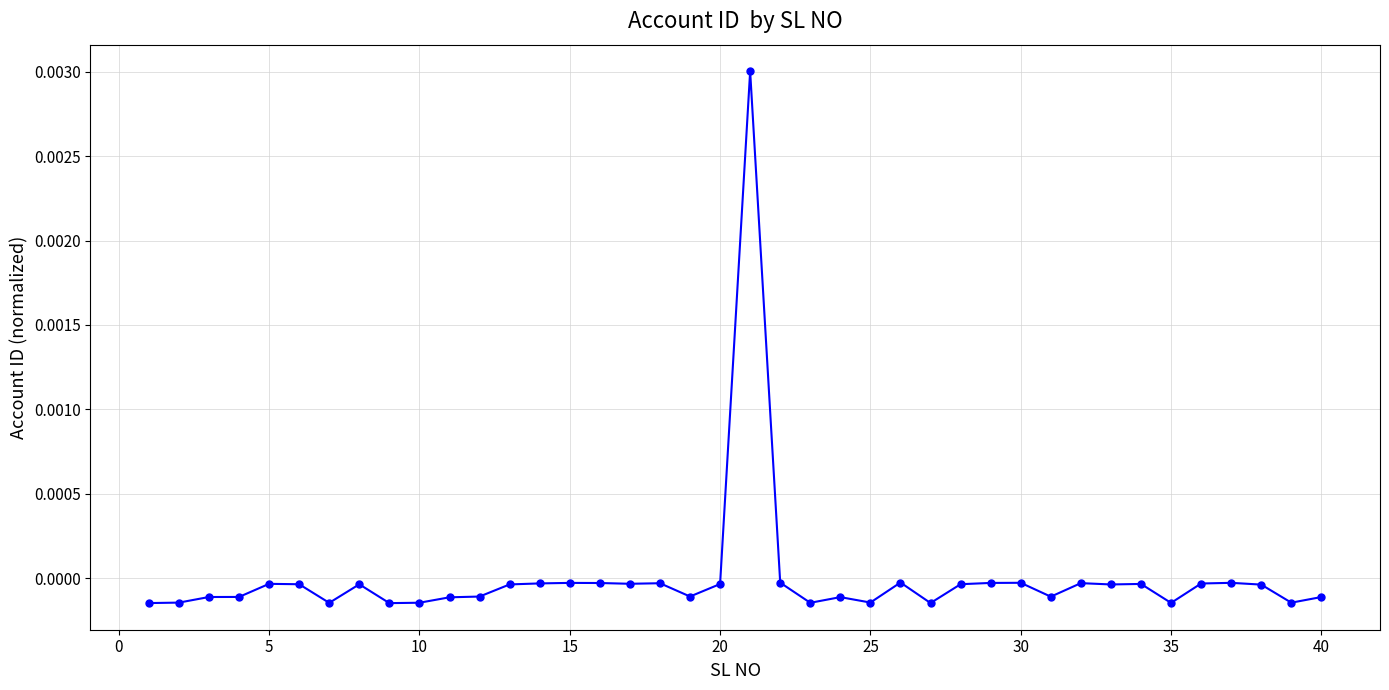

True or false: there are more than 1 points higher than both neighbors.

True